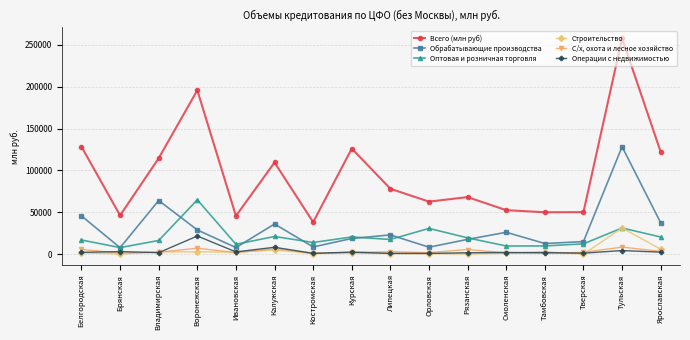

How many data points in Строительство are less than 1727?

8